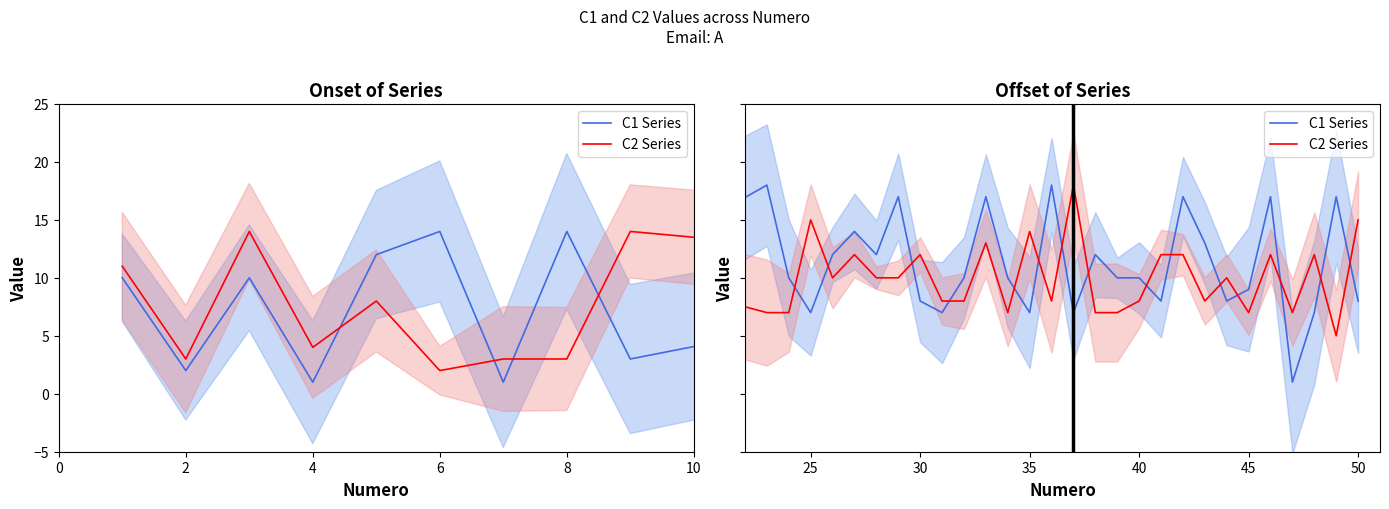

How many interior local valleys does the C2 Series series have?

10